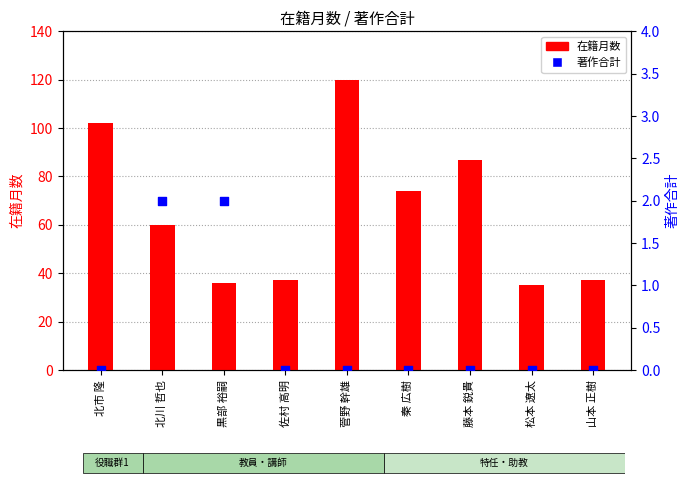

At how many categories does at least one series exceed 102?

1